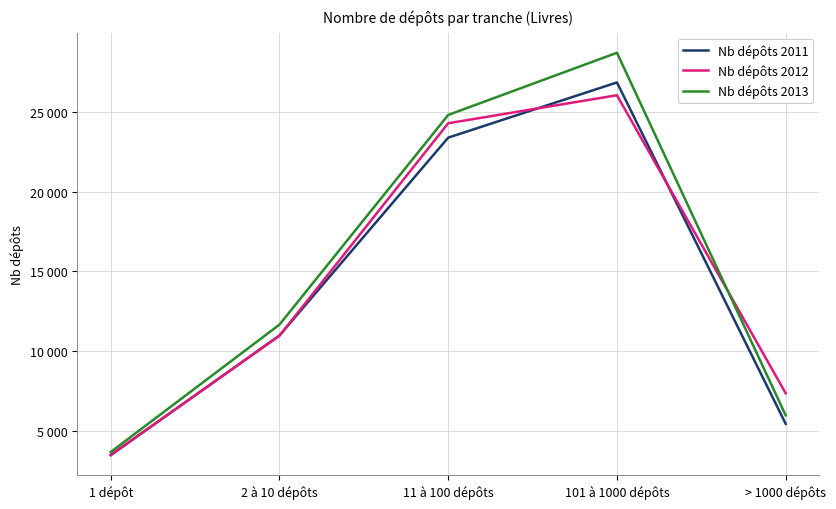

Between 2 à 10 dépôts and > 1000 dépôts, which series saw the biggest shift?

Nb dépôts 2013